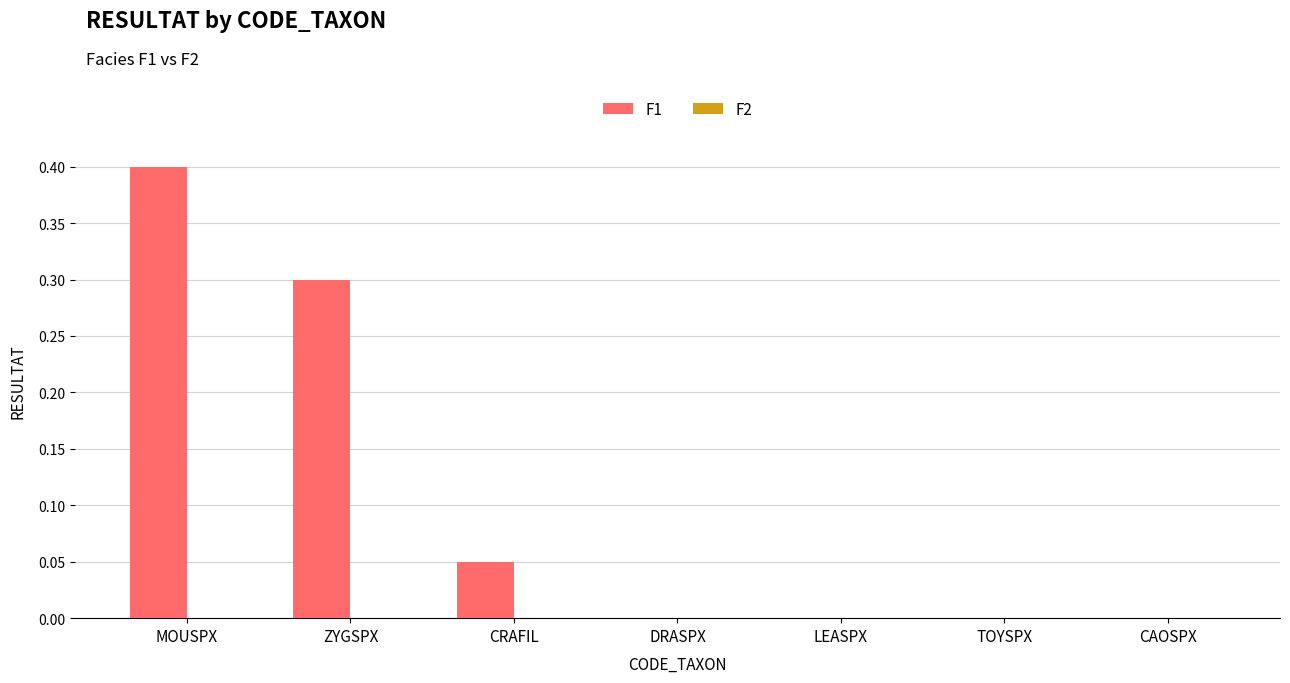

What is the greatest value displayed?

0.4